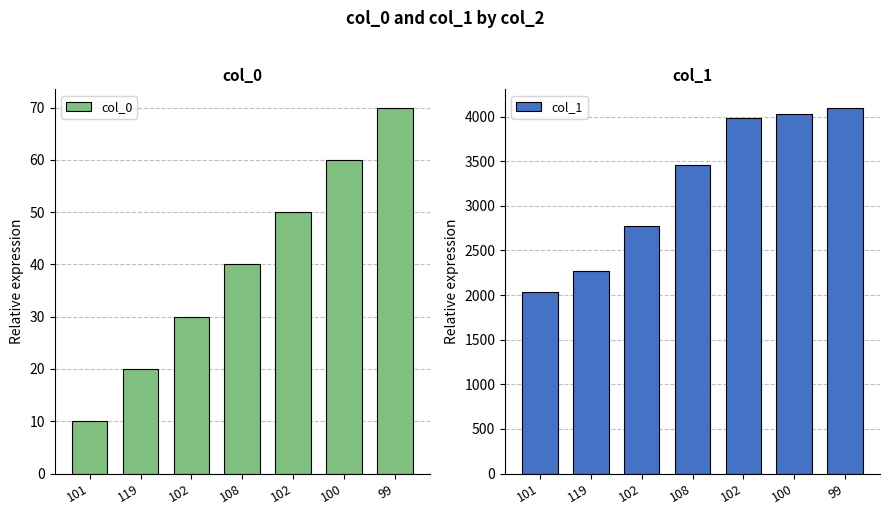

What is the value of the col_0 bar at the 3rd from the left?

30